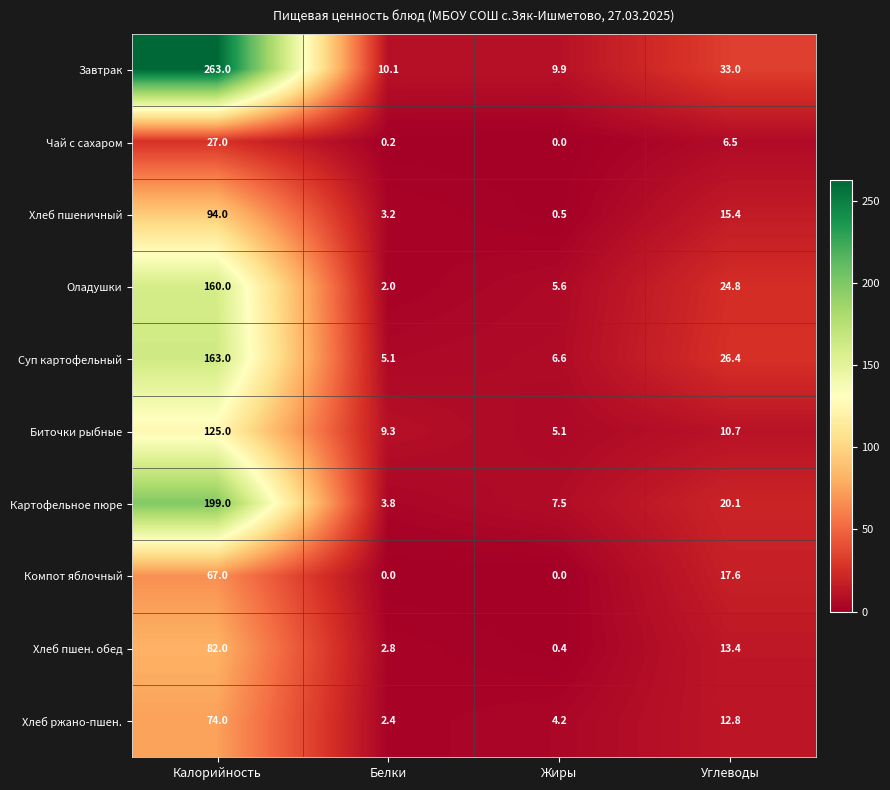

Which series has the largest total across all categories?

Завтрак